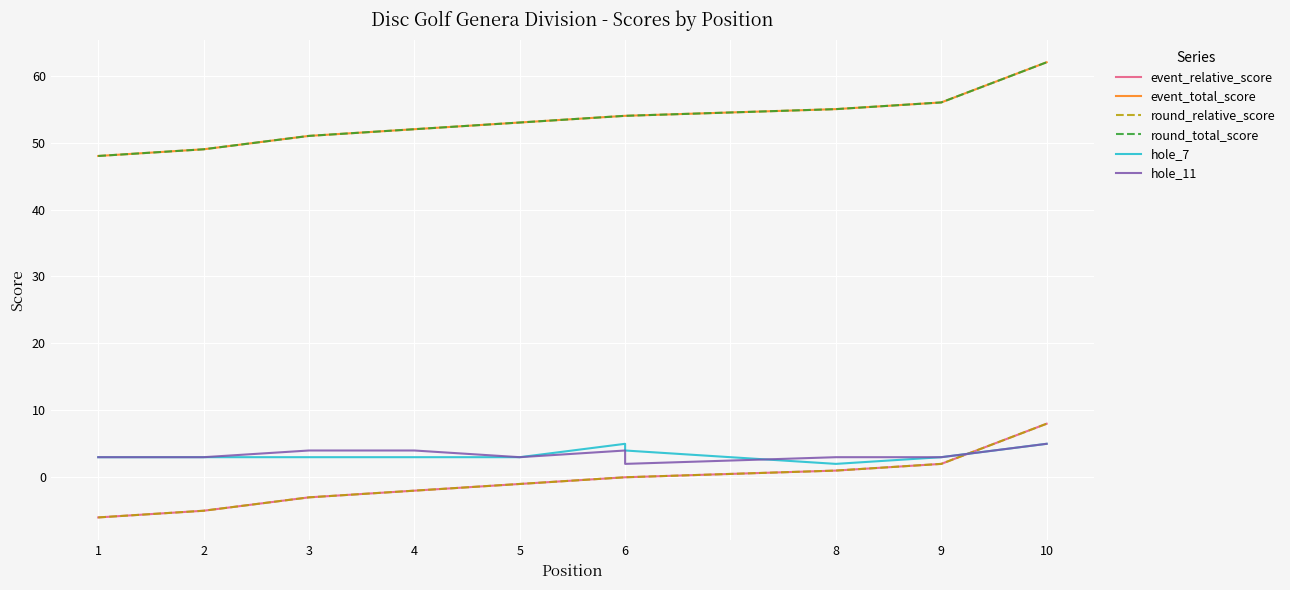

True or false: event_total_score and hole_11 intersect in this chart.

False